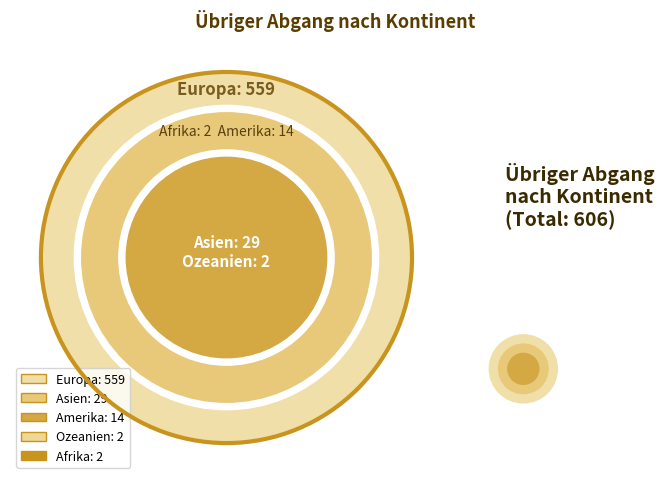

Is it true that Asien is 1% of the pie?

False